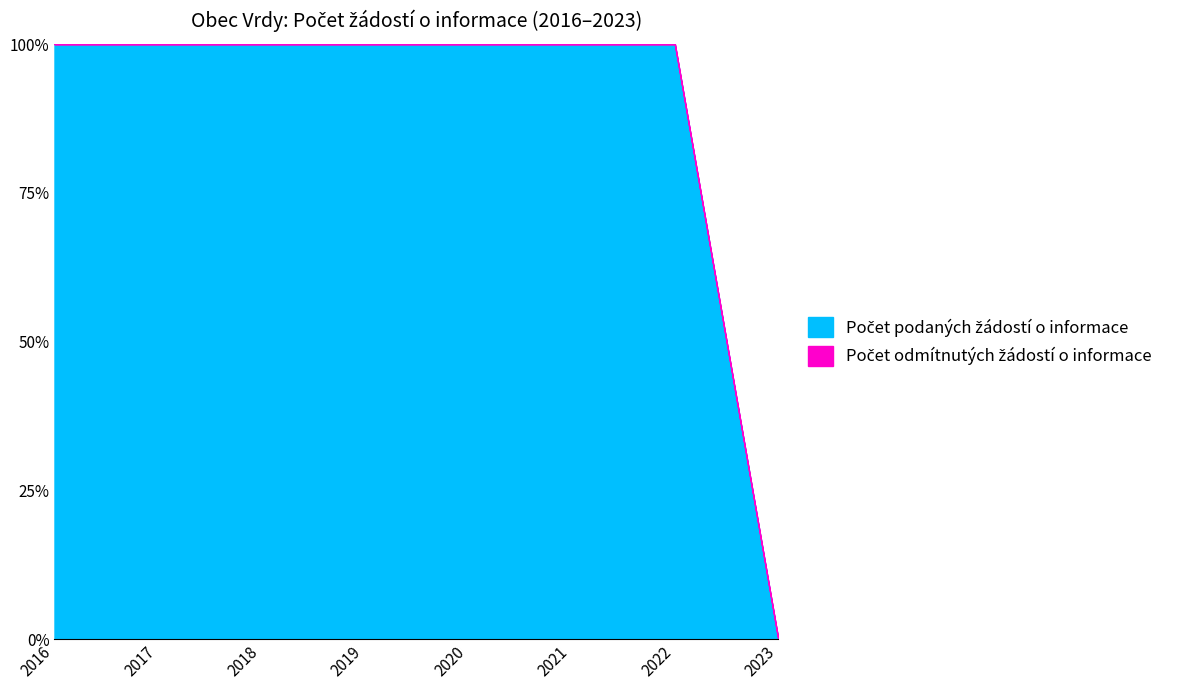

How many values in the Počet podaných žádostí o informace series are below 4?

4